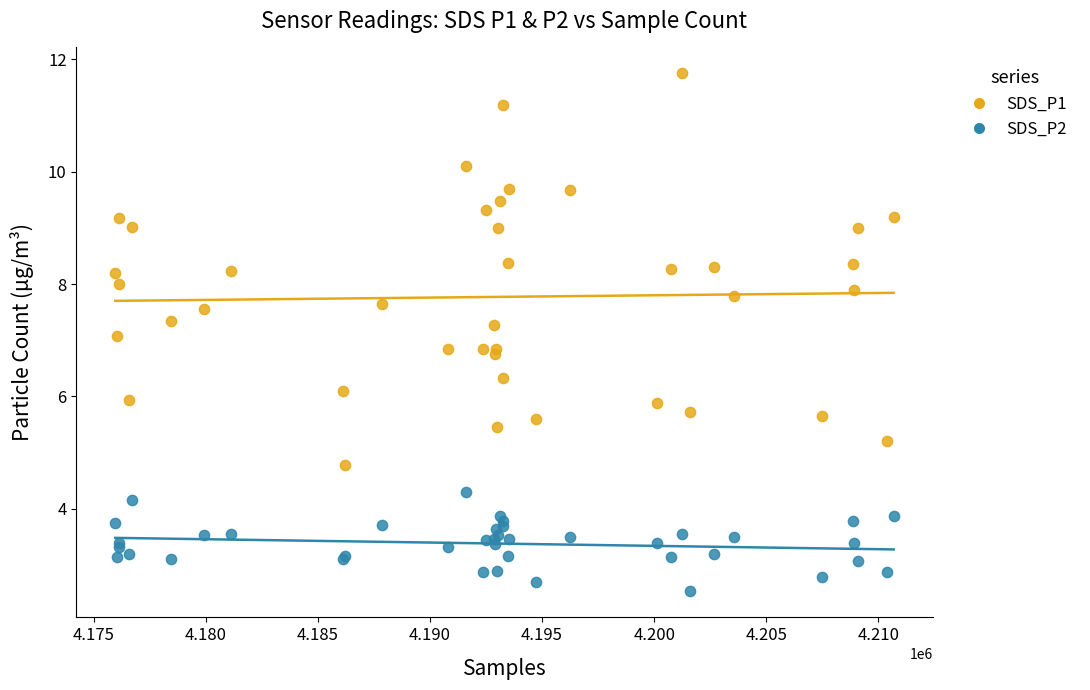

Which series has the largest Y range (max minus min)?

SDS_P1